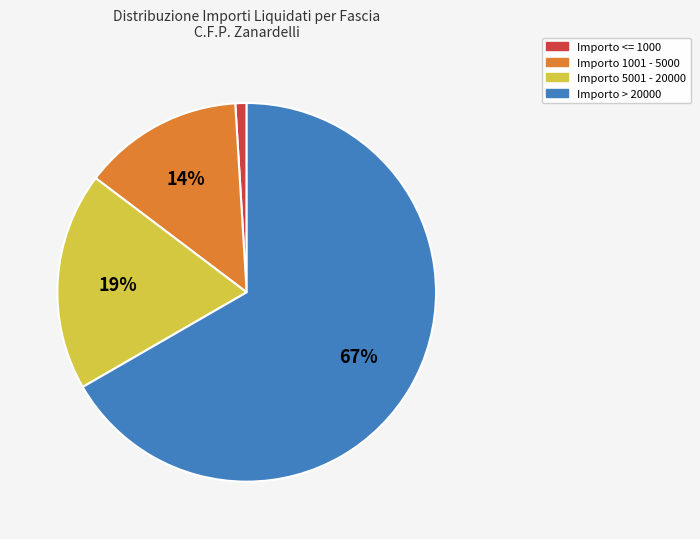

How many segments does this pie chart have?

4